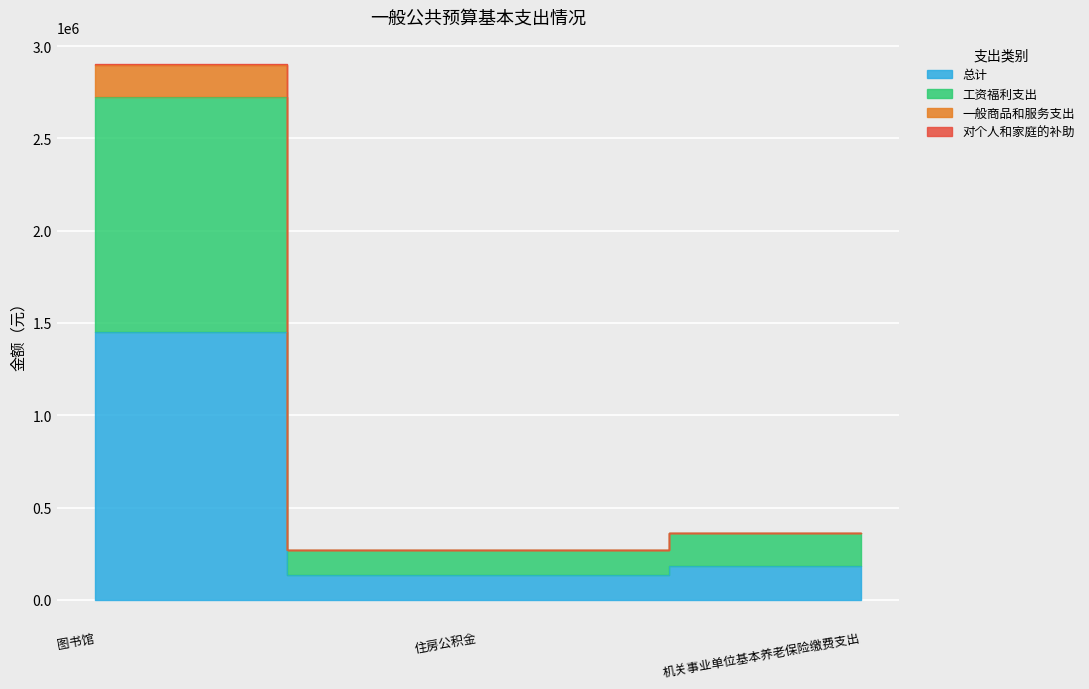

At how many categories does at least one series exceed 404132?

1